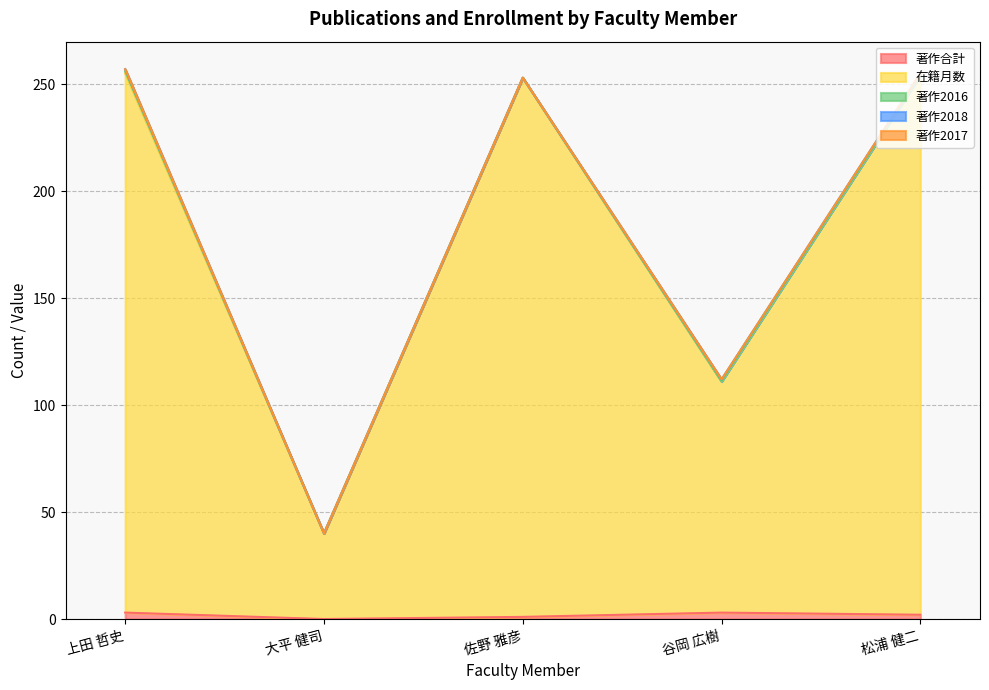

At which category is the sum across all series the highest?

上田 哲史